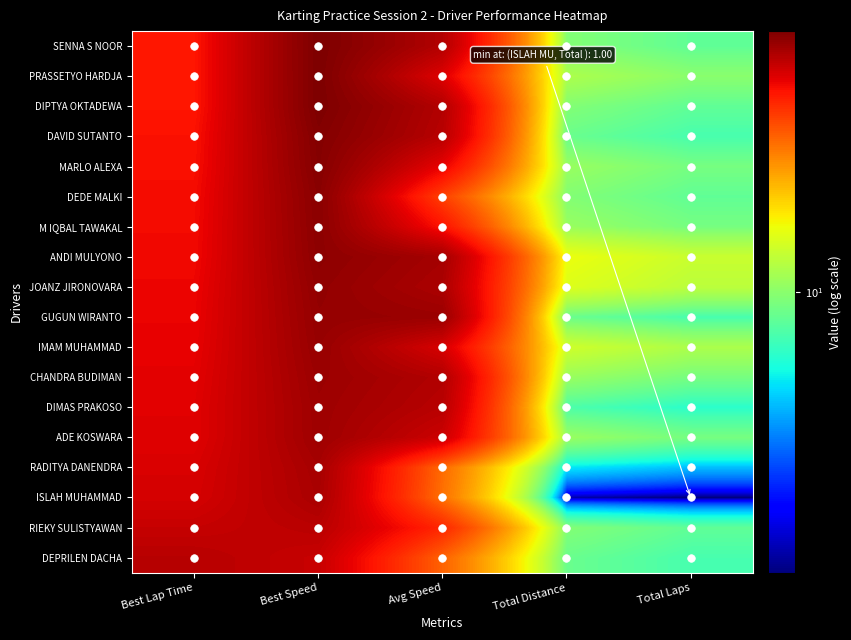

At which category is the sum across all series the highest?

Best Speed